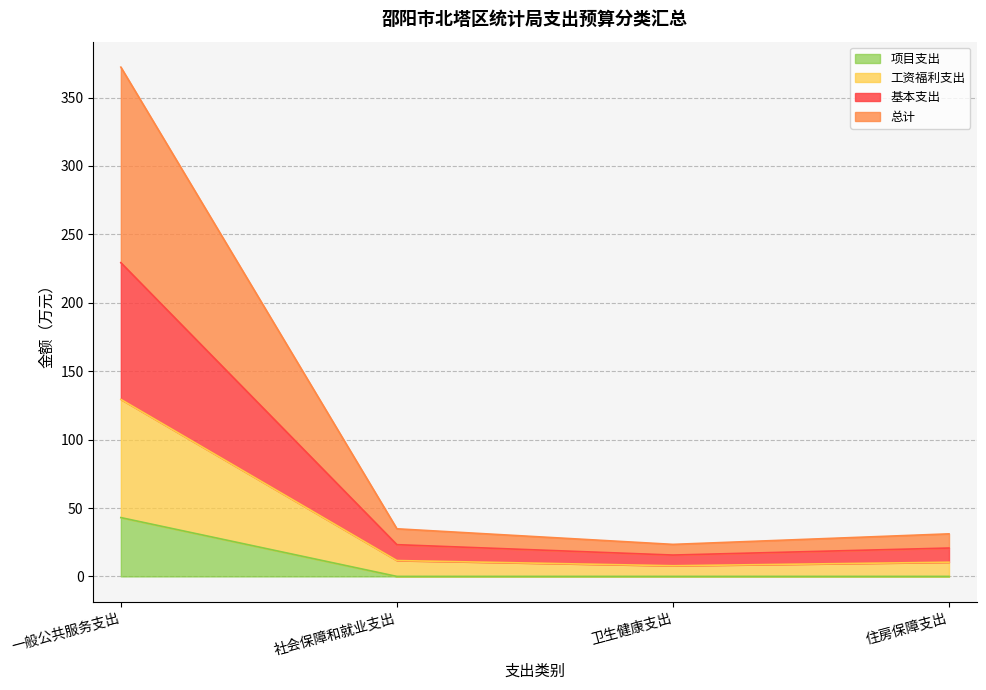

What is the highest value of the 项目支出 series?

43.0